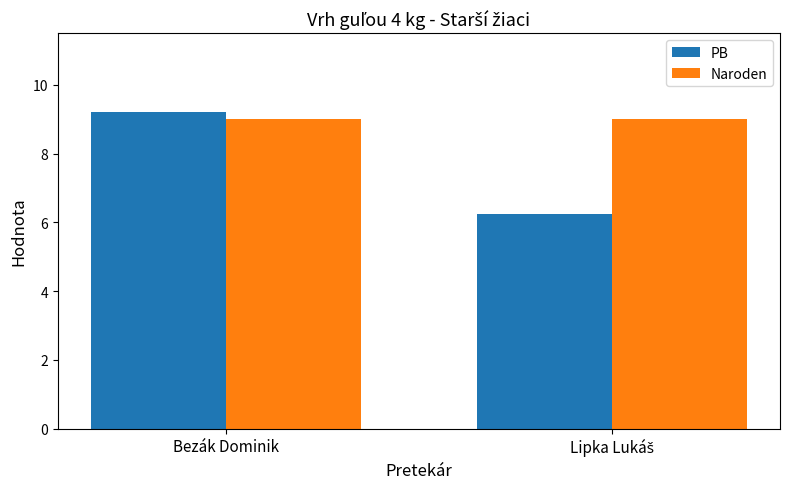

List the series in order of their overall mean, highest first.

Naroden, PB